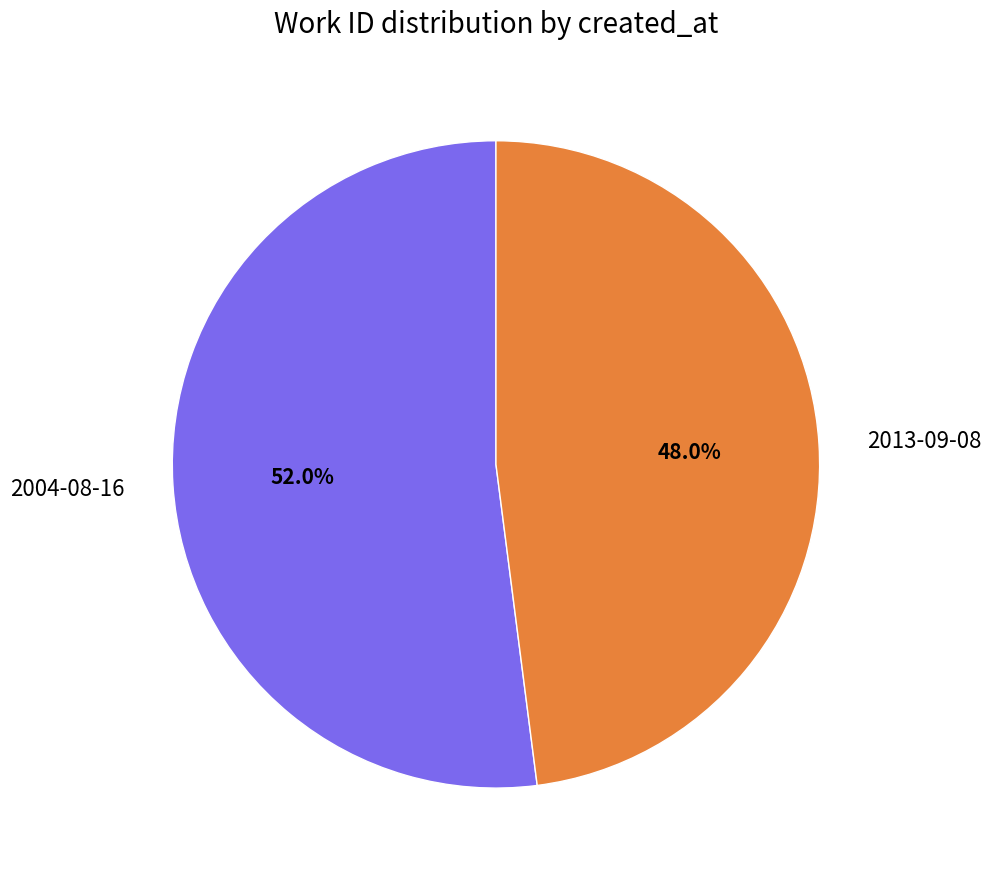

The 2013-09-08 slice represents 48% of the pie. True or false?

True